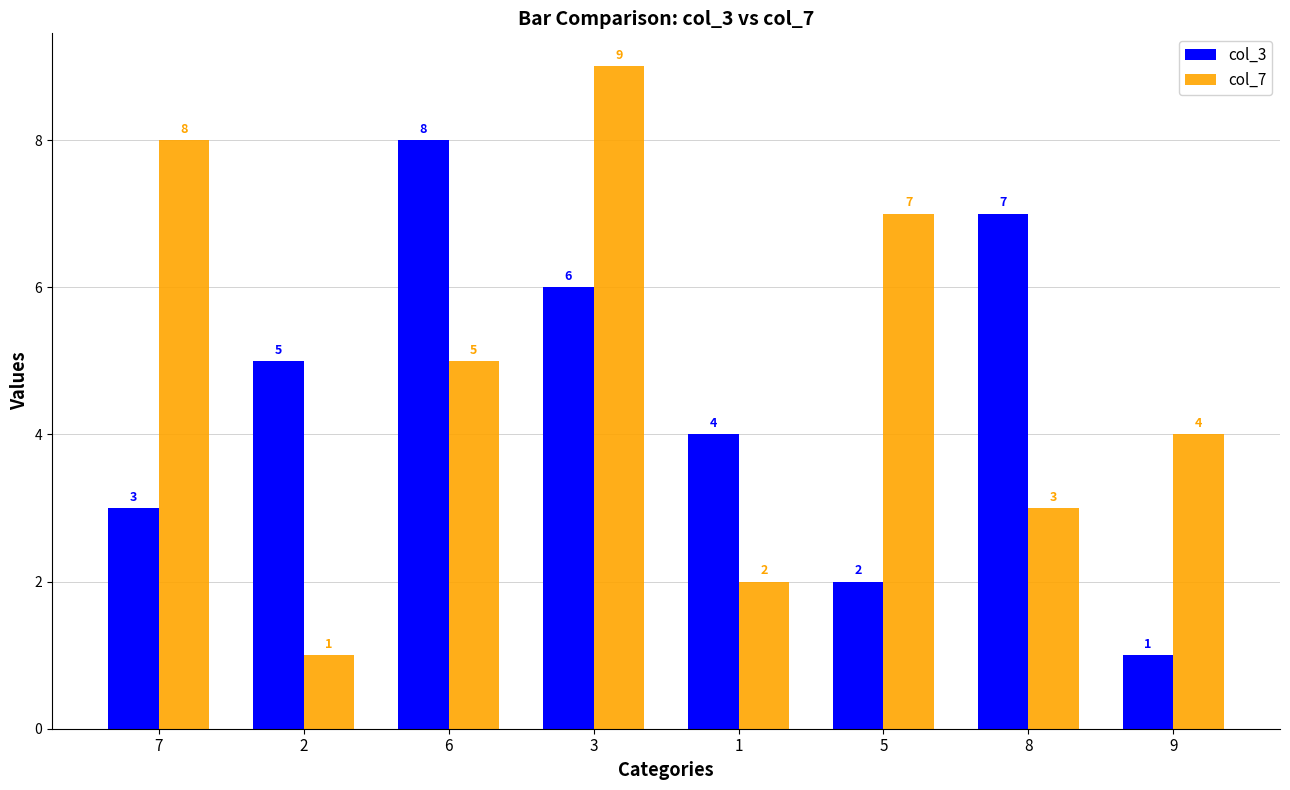

How many data points in col_3 are less than 5?

4